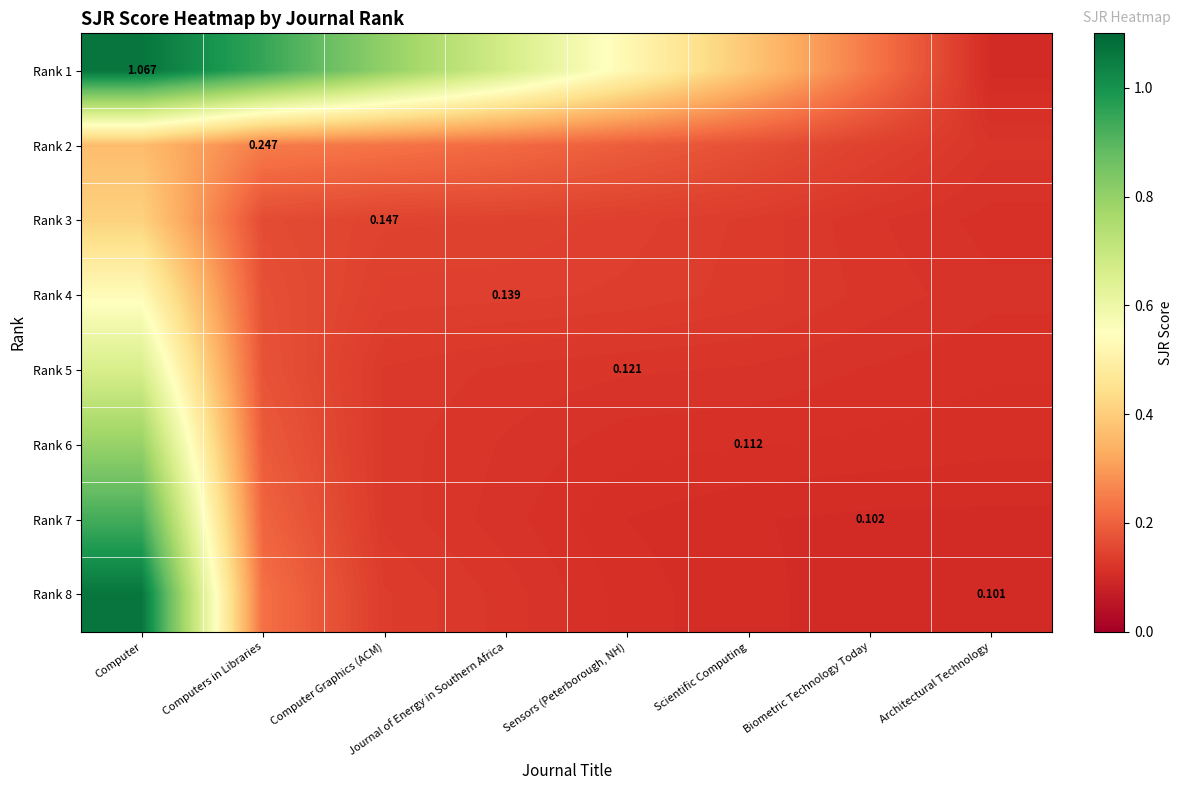

What is the sum of all Rank 8 values?

2.0